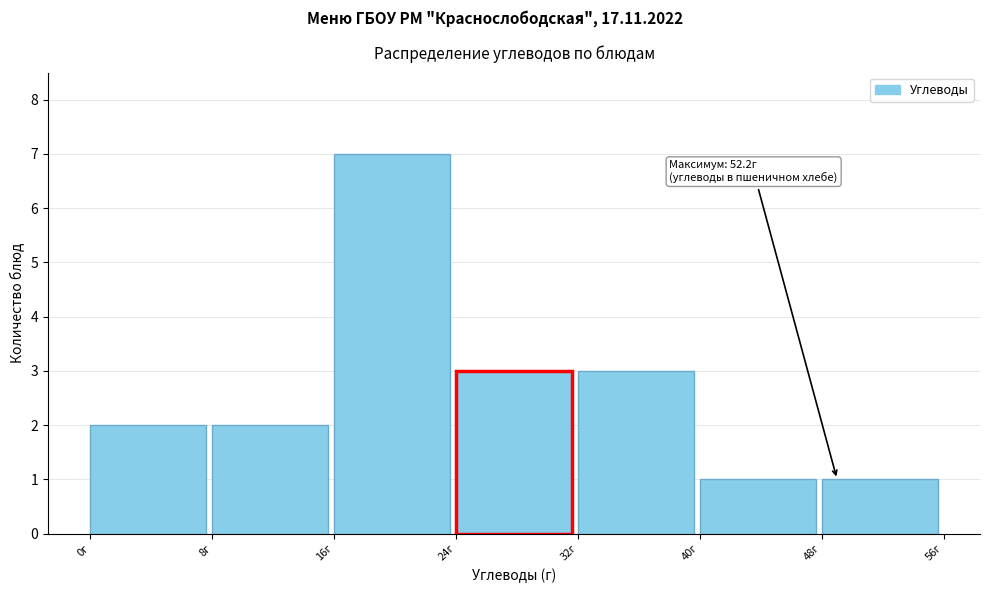

Which range on the x-axis has the tallest bar?

16 to 24